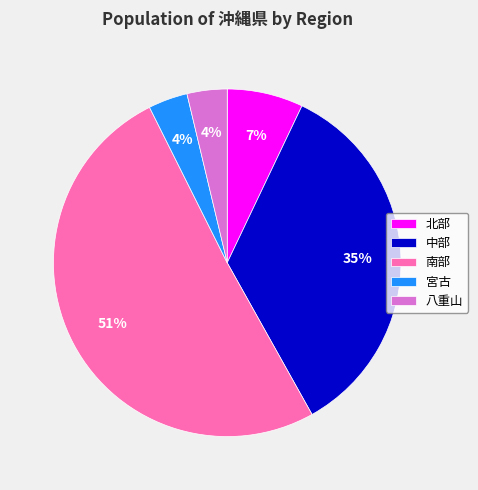

How many slices are in this pie chart?

5